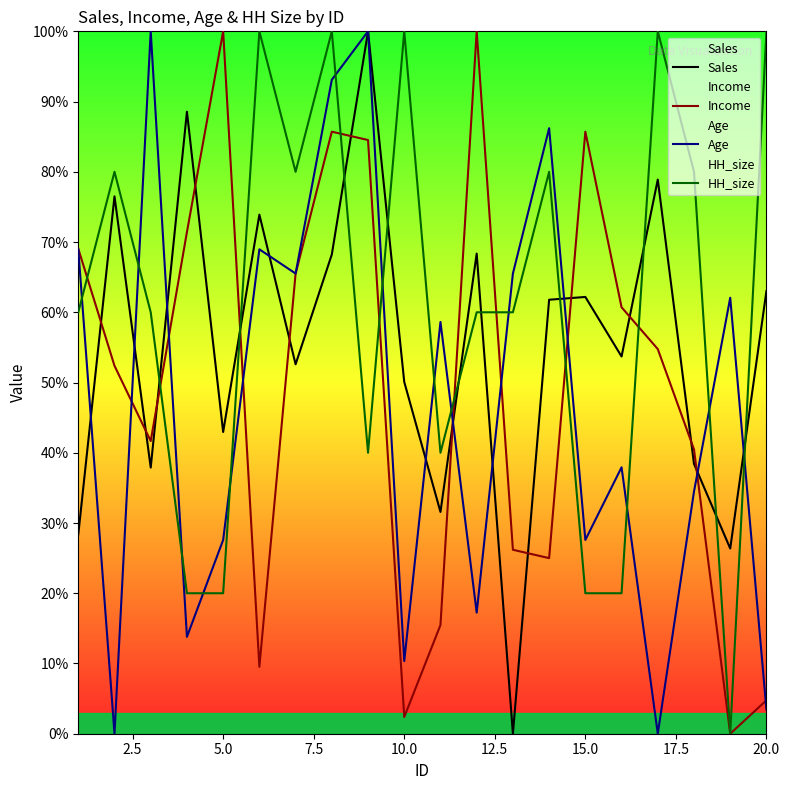

What is the difference between the maximum and minimum values in the Income series?

100.0